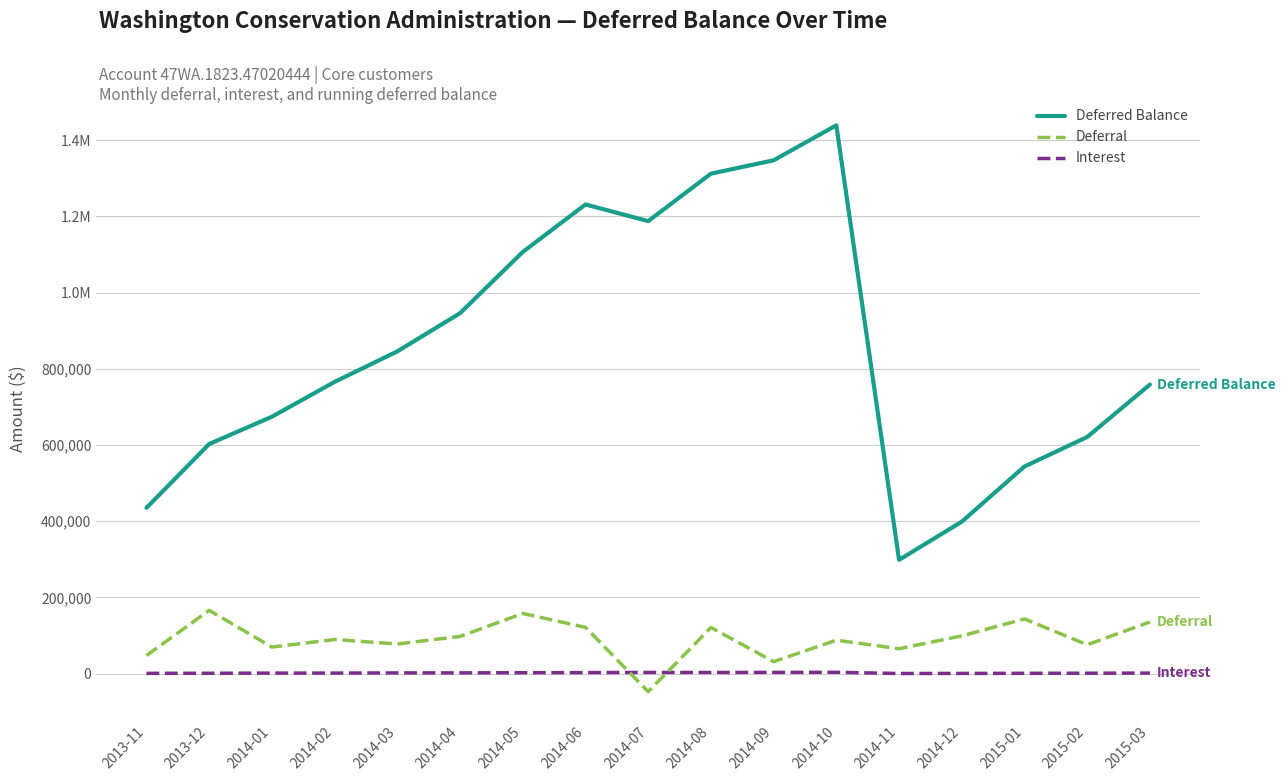

The Interest series shows 3398.5 at 2014-07. True or false?

True